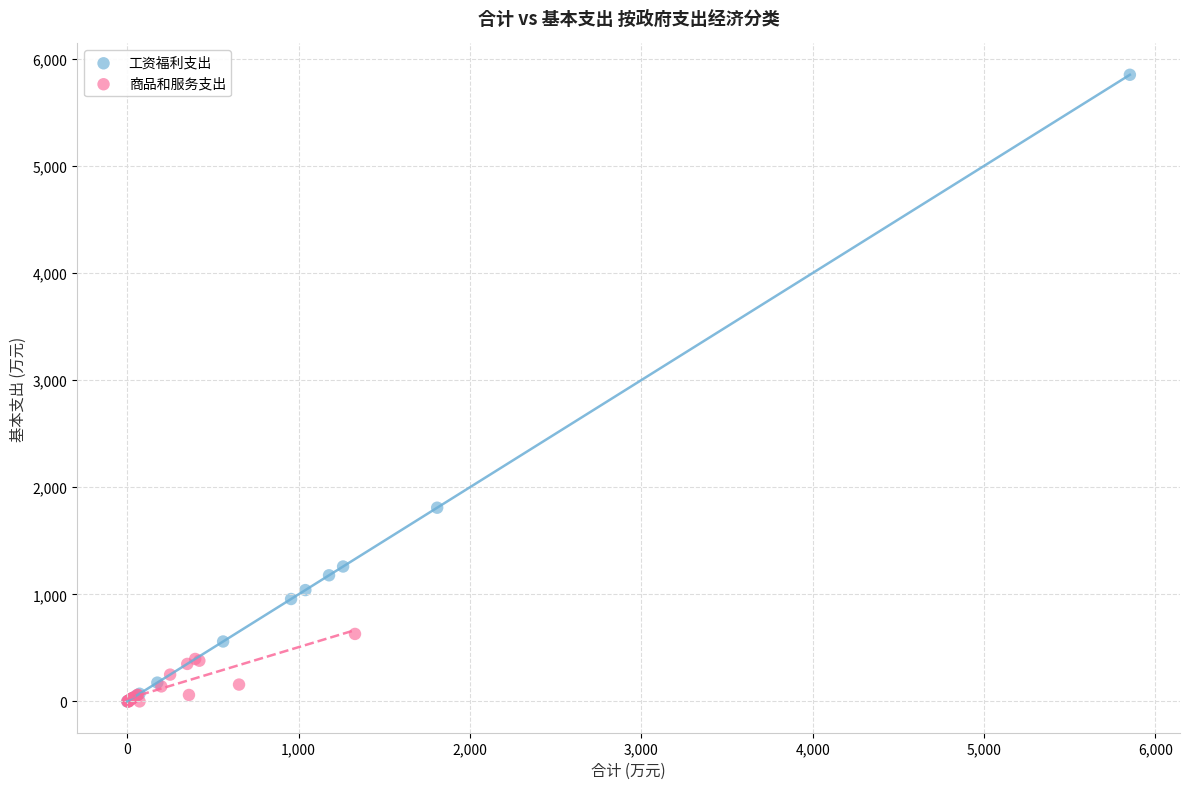

Which series contains the highest Y value?

工资福利支出